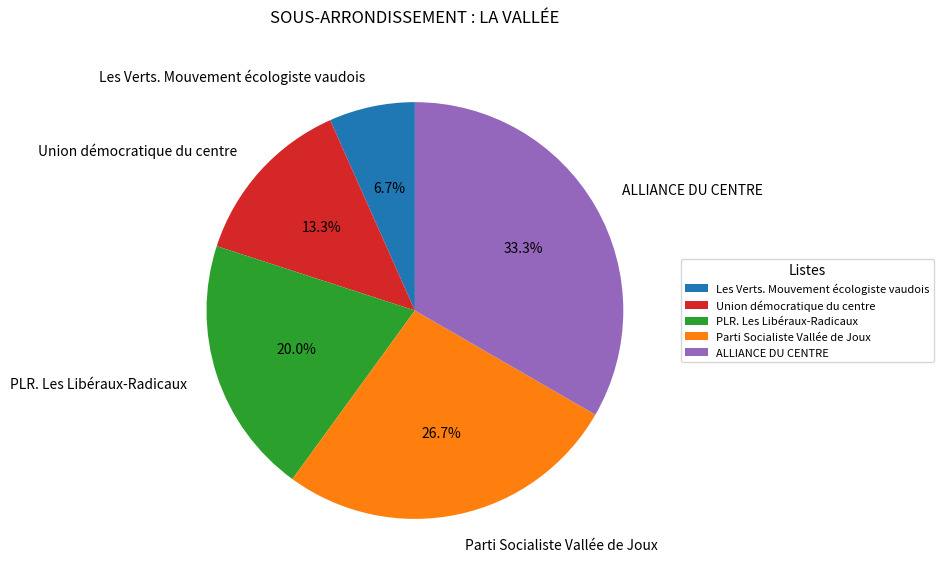

Which slice is the smallest?

Les Verts. Mouvement écologiste vaudois